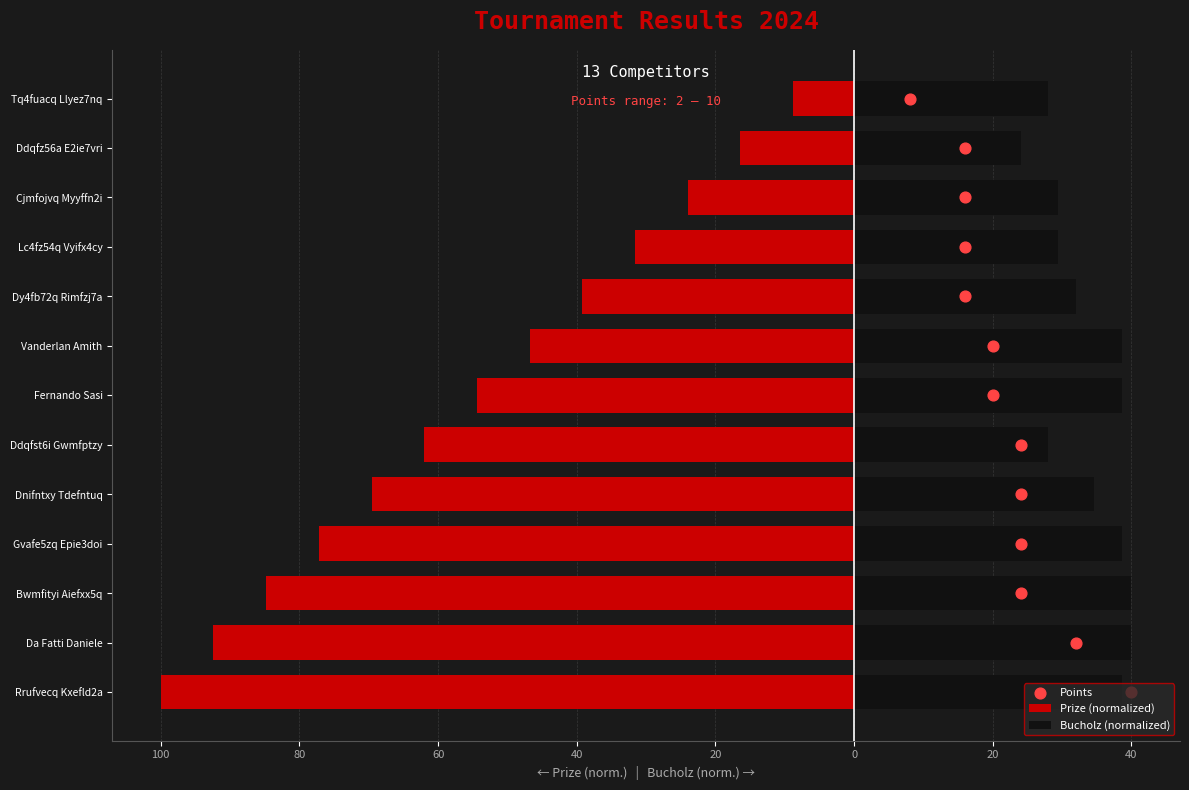

Which series contains the lowest Y value?

Prize (normalized)